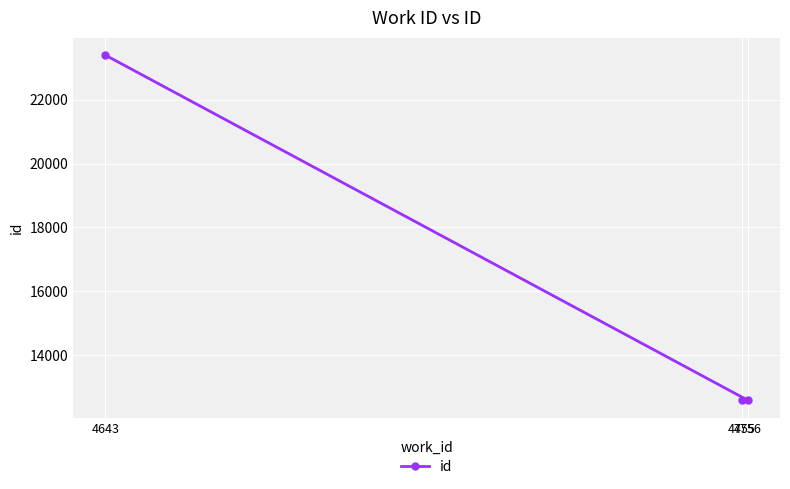

The chart shows a value of 40089 at 4643. True or false?

False